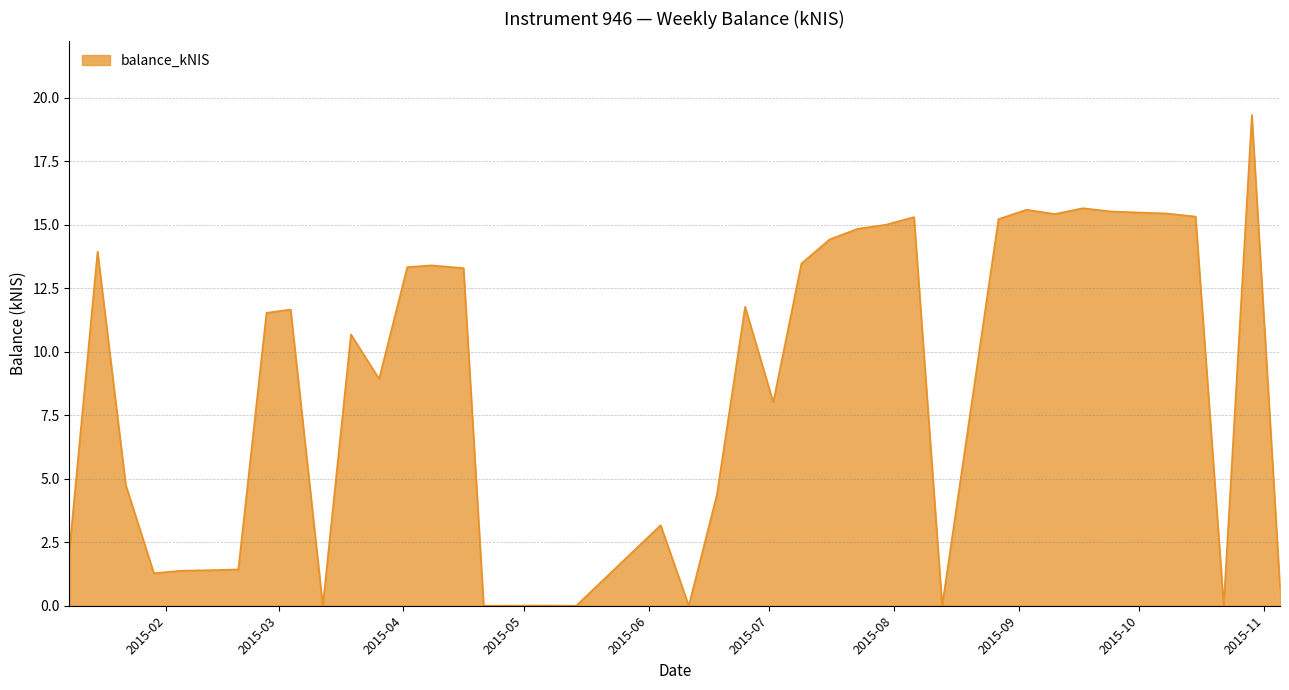

What is the difference between the maximum and minimum values?

19.3